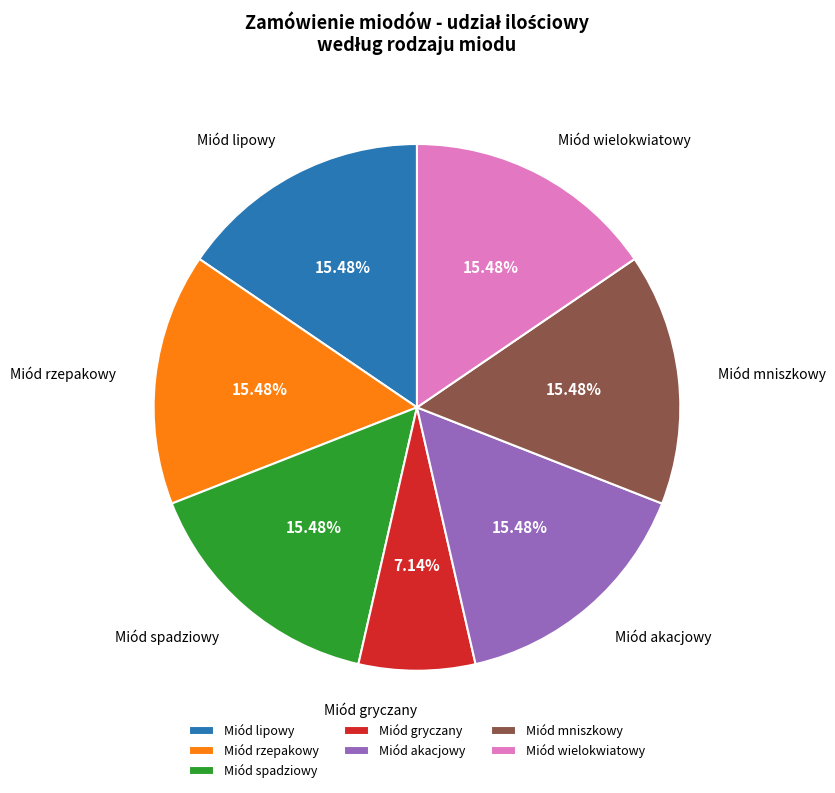

What percentage is the Miód spadziowy slice, to the nearest percent?

15%